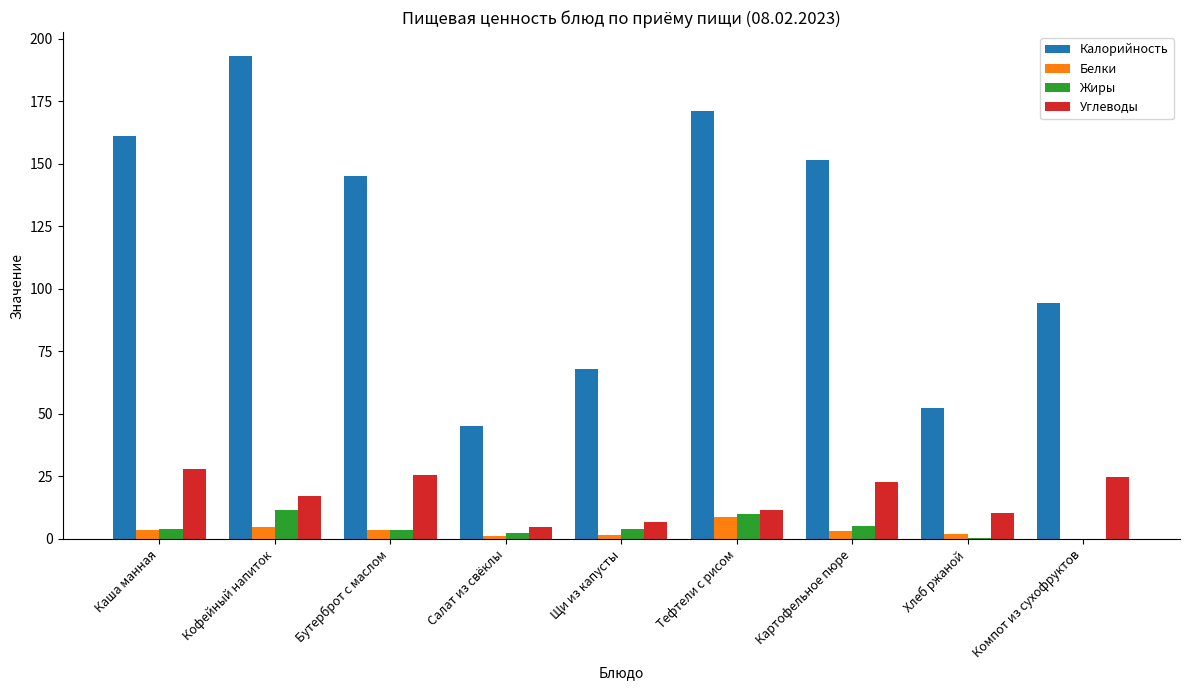

Is it true that Жиры equals 4.0 at Каша манная?

True